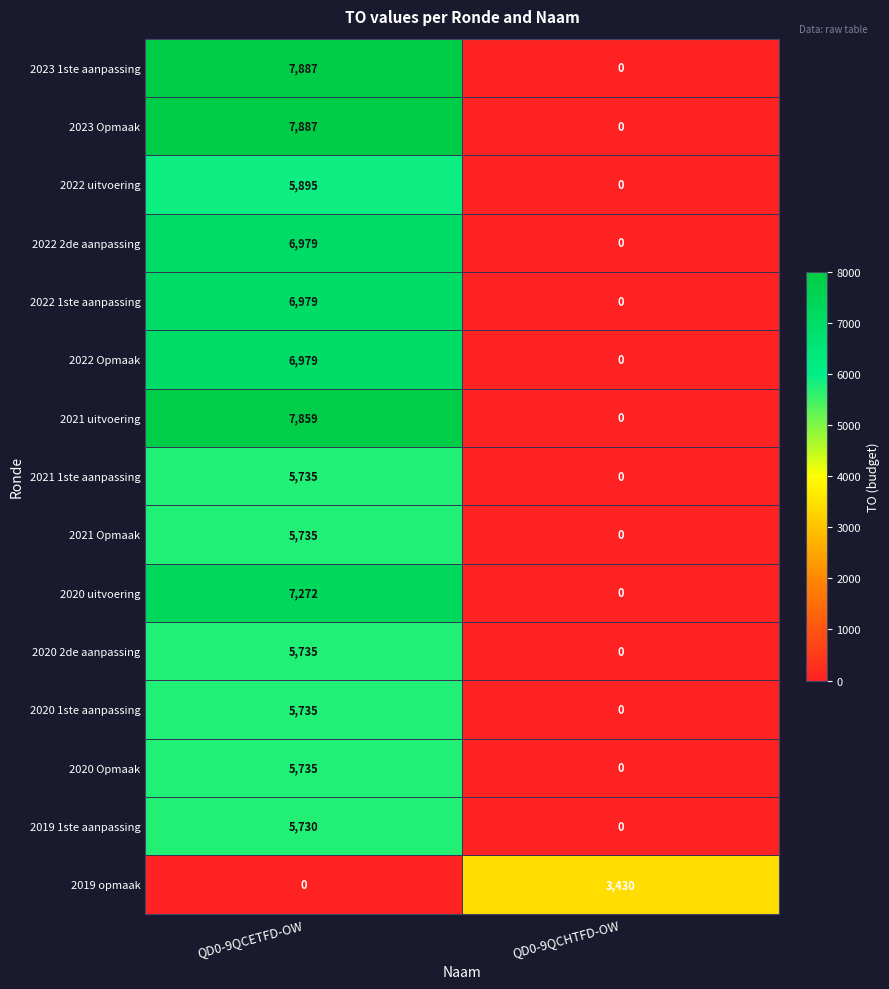

What is the greatest value displayed?

7887